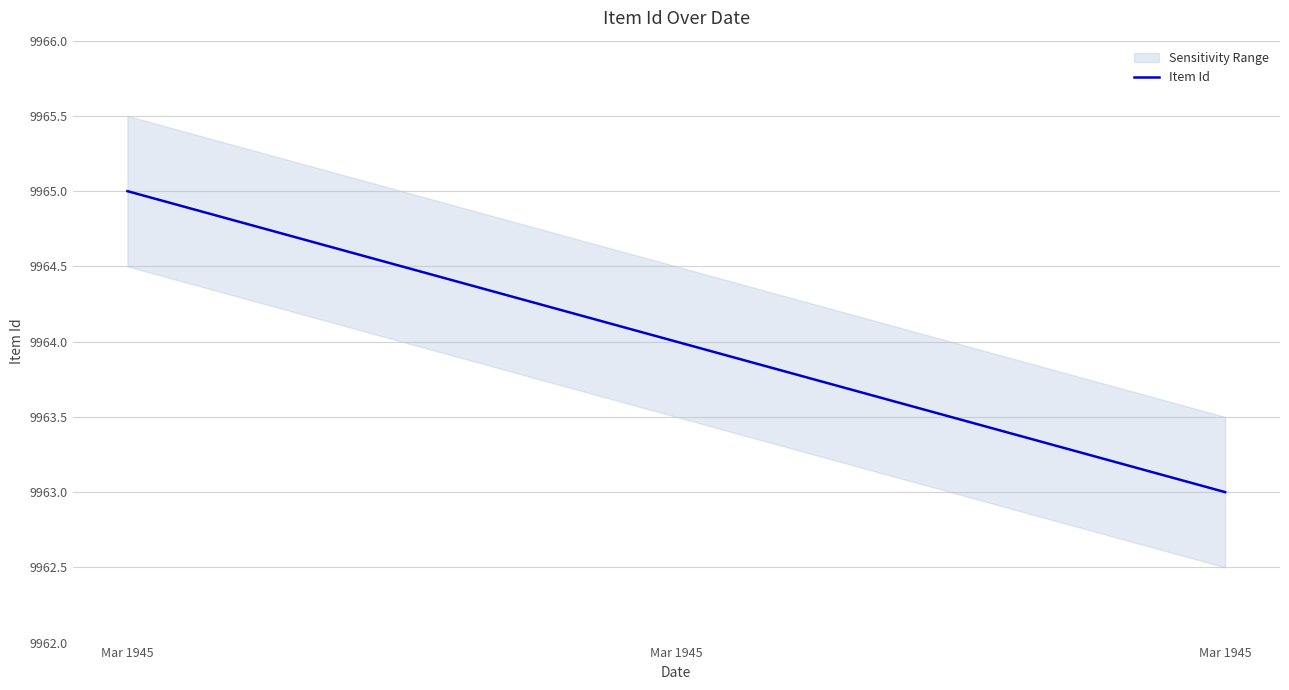

What is the value of the 1st point from the left?

9965